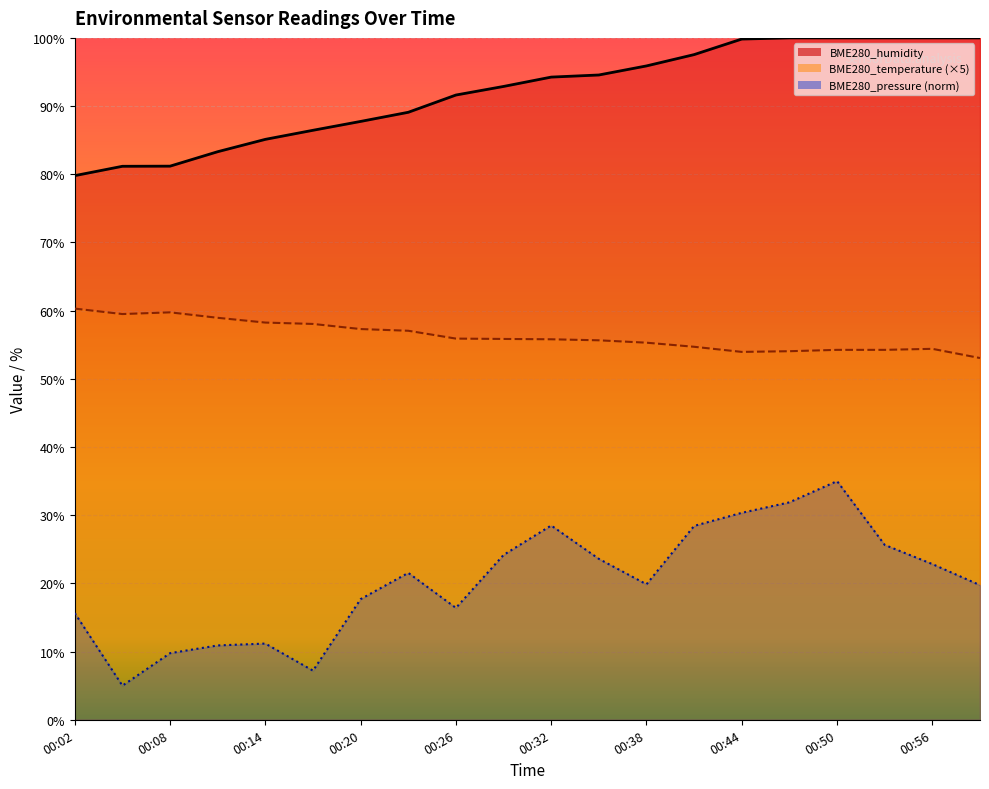

Rank the series by their maximum value, from highest to lowest.

BME280_humidity, BME280_temperature, BME280_pressure_norm